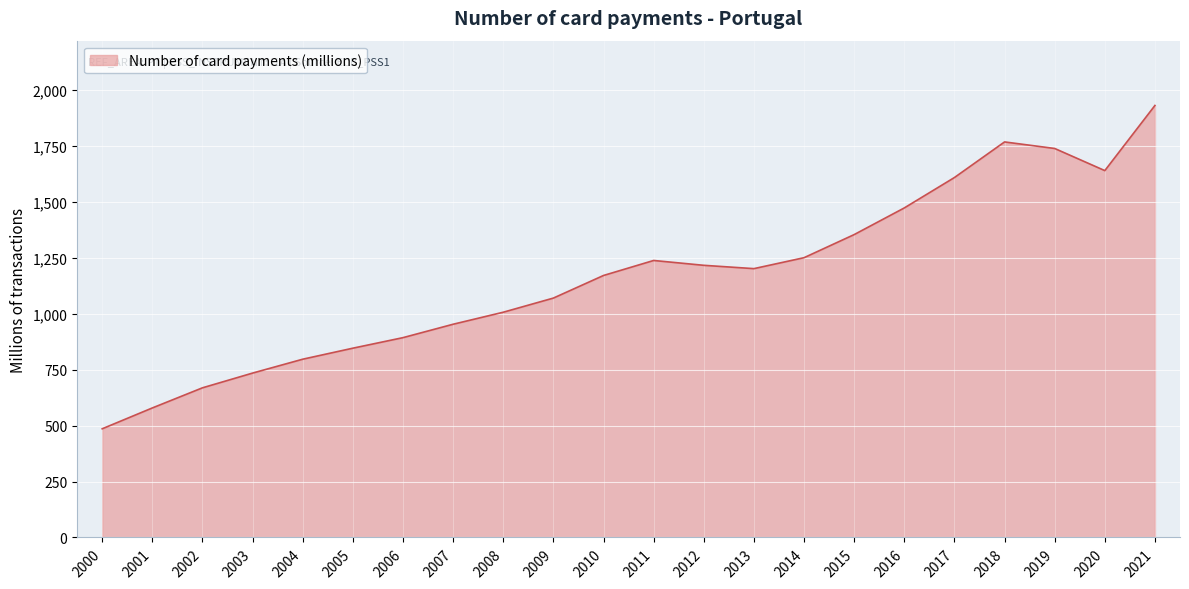

Between 2017 and 2015, which is larger?

2017